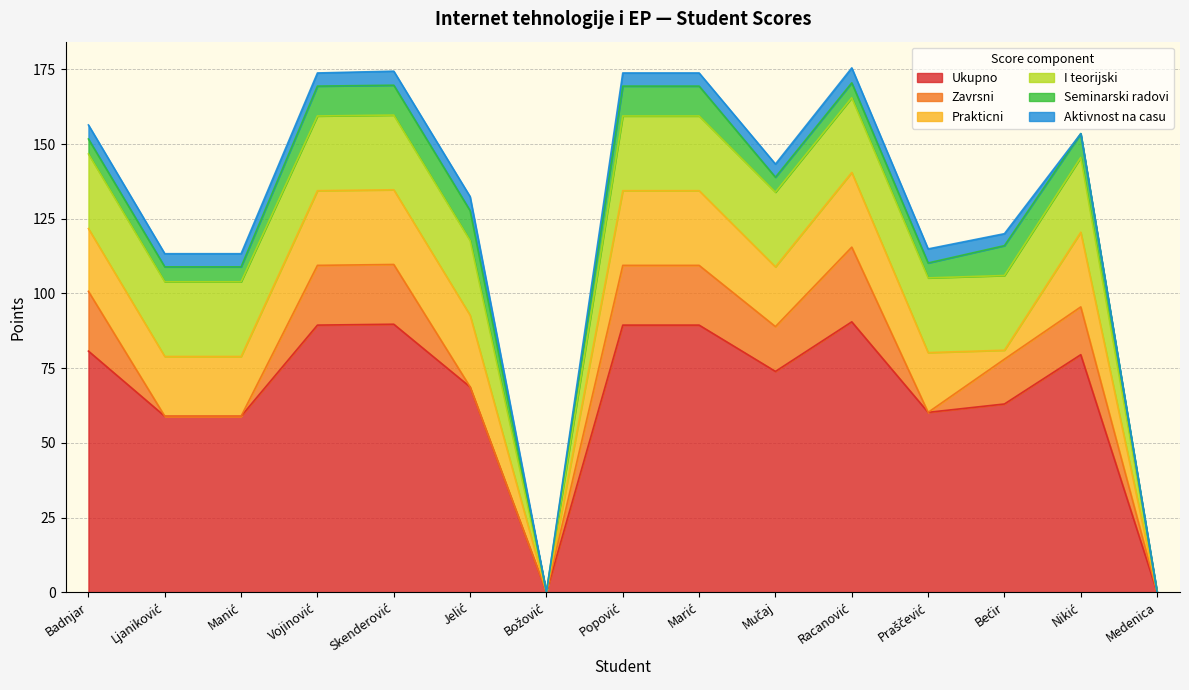

List the labels in order of Aktivnost na casu value, smallest first.

Božović, Nikić, Medenica, Bećir, Ljaniković, Manić, Vojinović, Popović, Marić, Mučaj, Badnjar, Skenderović, Jelić, Praščević, Racanović